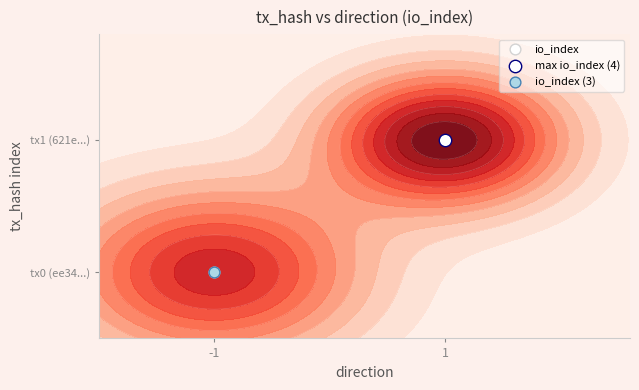

What is the sum of all values?

1